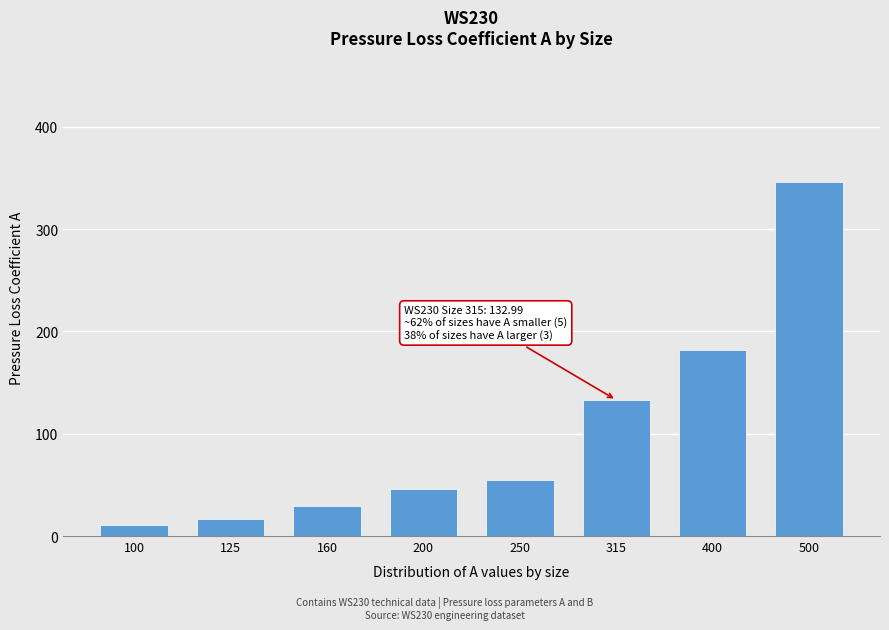

Reading left to right, extract all data points from this chart.

11.2	17.0	29.2	45.7	55.0	133.0	181.7	346.4